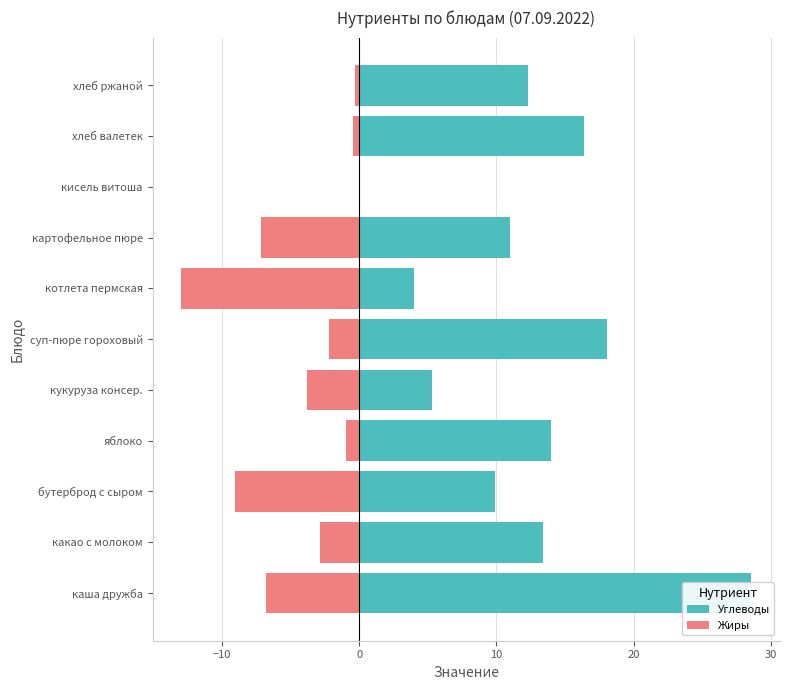

The Углеводы series shows 10.0 at каша дружба. True or false?

False